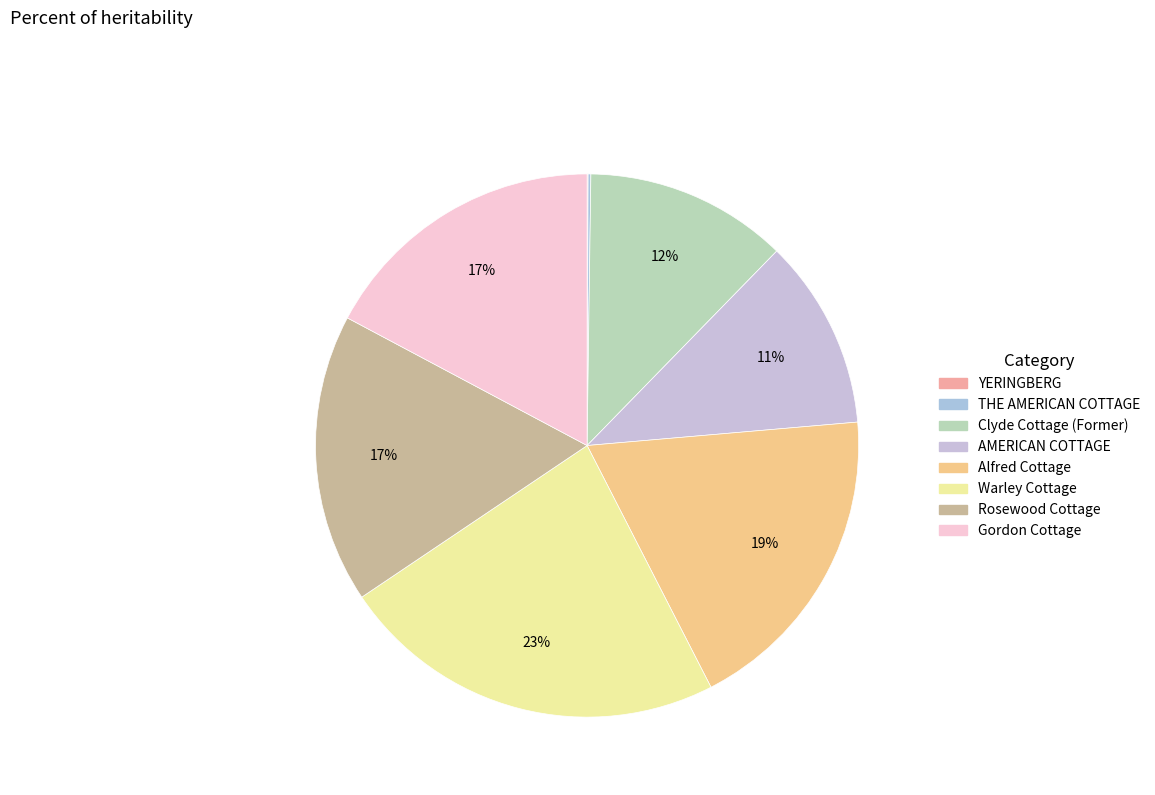

How many segments does this pie chart have?

8